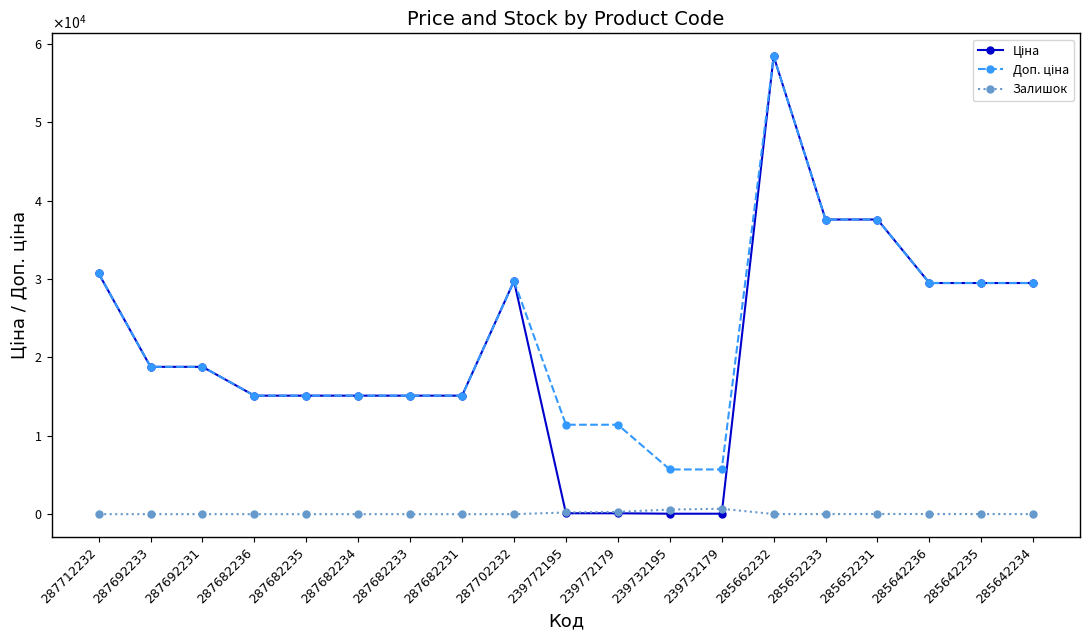

Does the chart have visible grid lines?

No